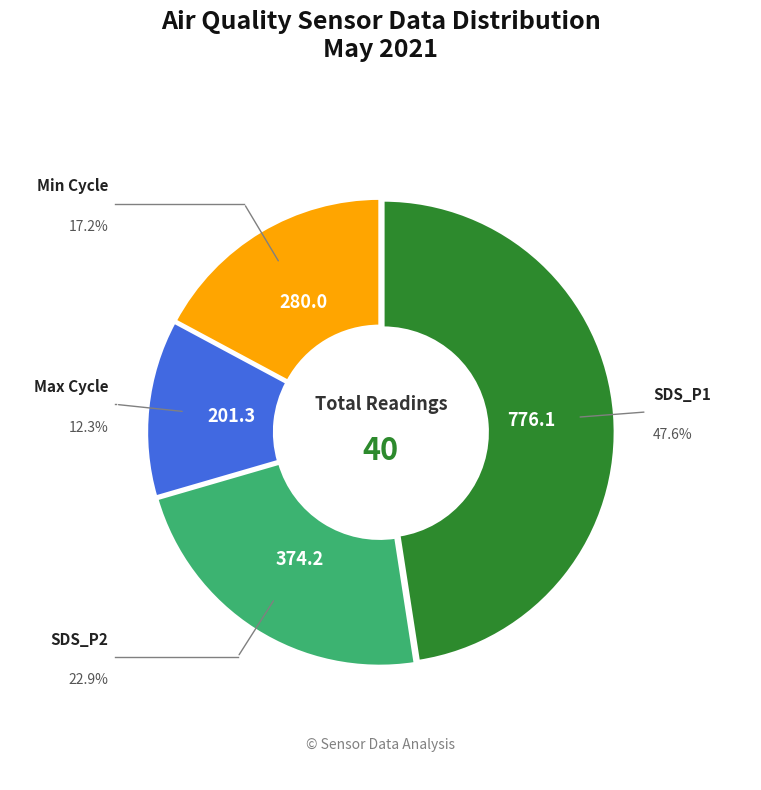

Does any single category account for the majority?

No